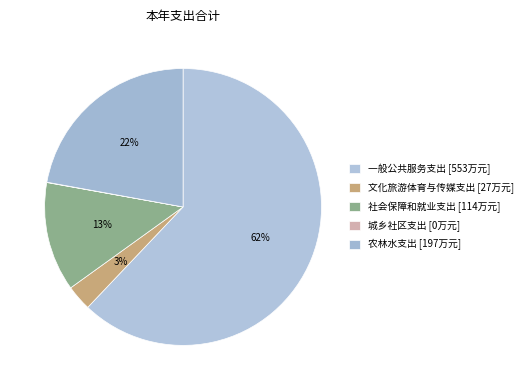

To the nearest percent, what percentage of the pie is 农林水支出?

22%